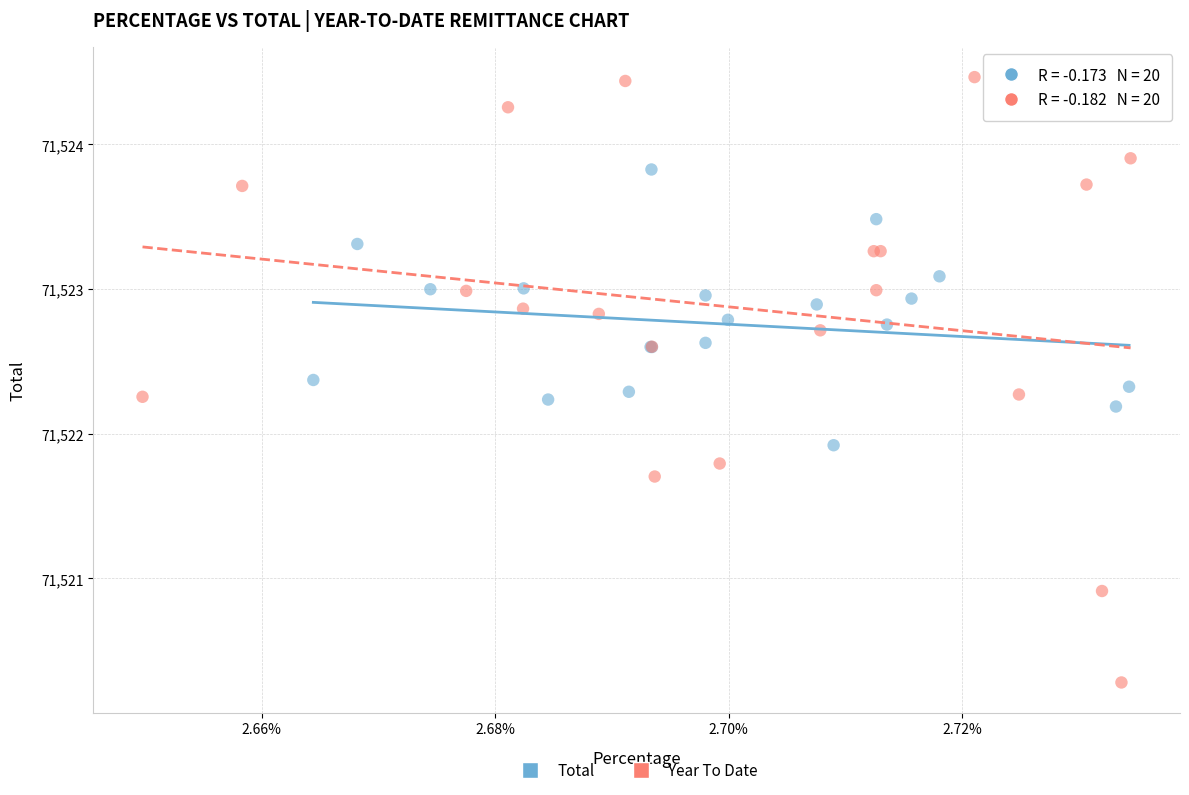

Which series has the widest spread of Y values?

Year To Date